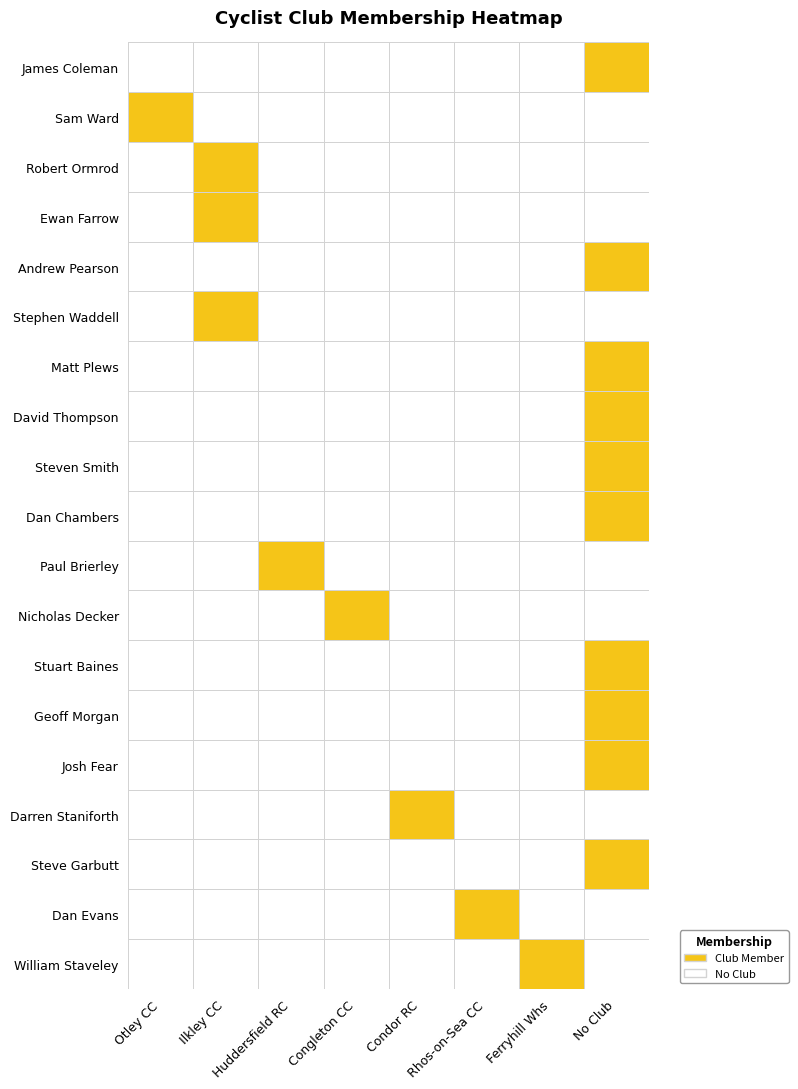

Which label corresponds to the smallest value in the chart?

Otley CC